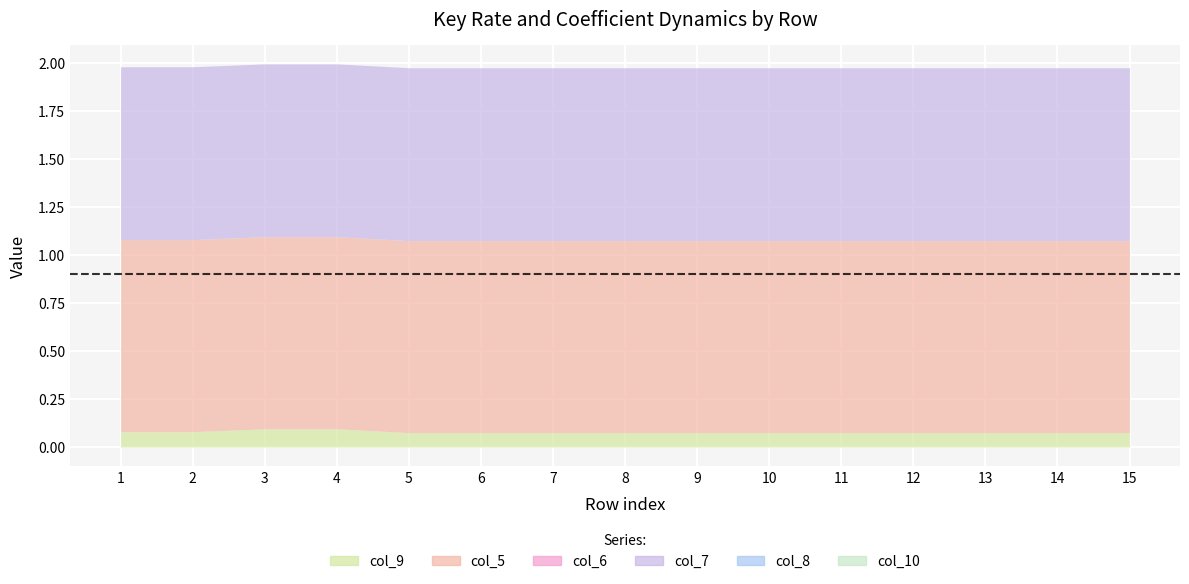

Is the value of col_6 at 6 greater than the value of col_7 at 12?

No